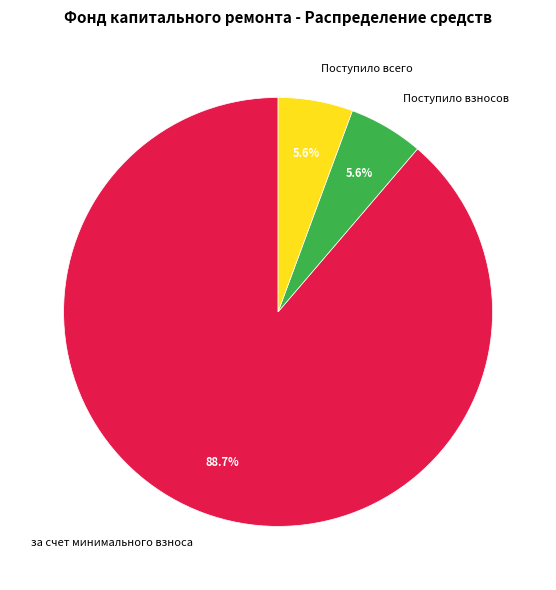

Between Поступило взносов and за счет минимального взноса, which is larger?

за счет минимального взноса